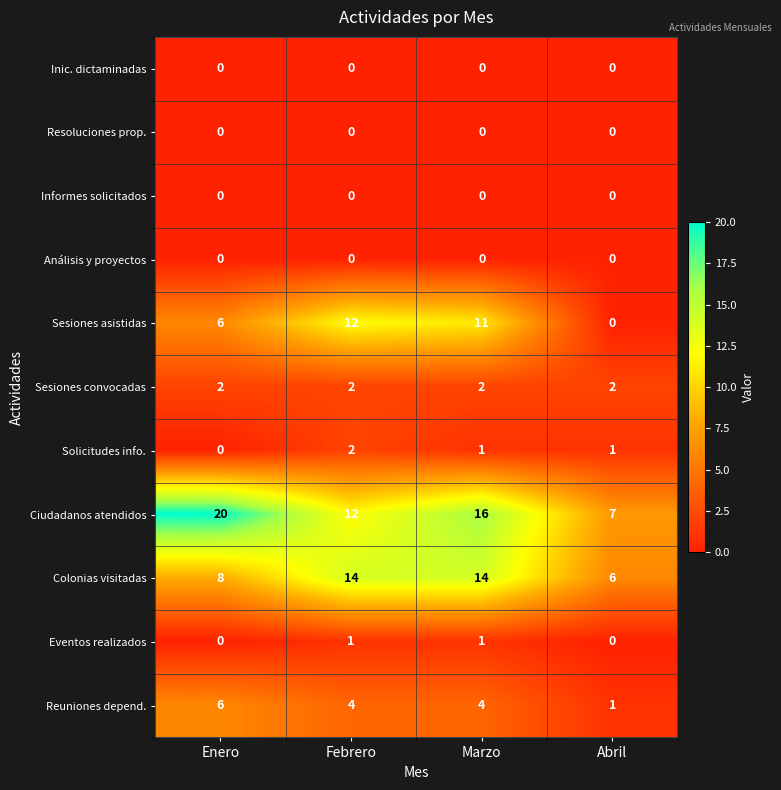

Is it true that Eventos realizados equals 0 at Enero?

True